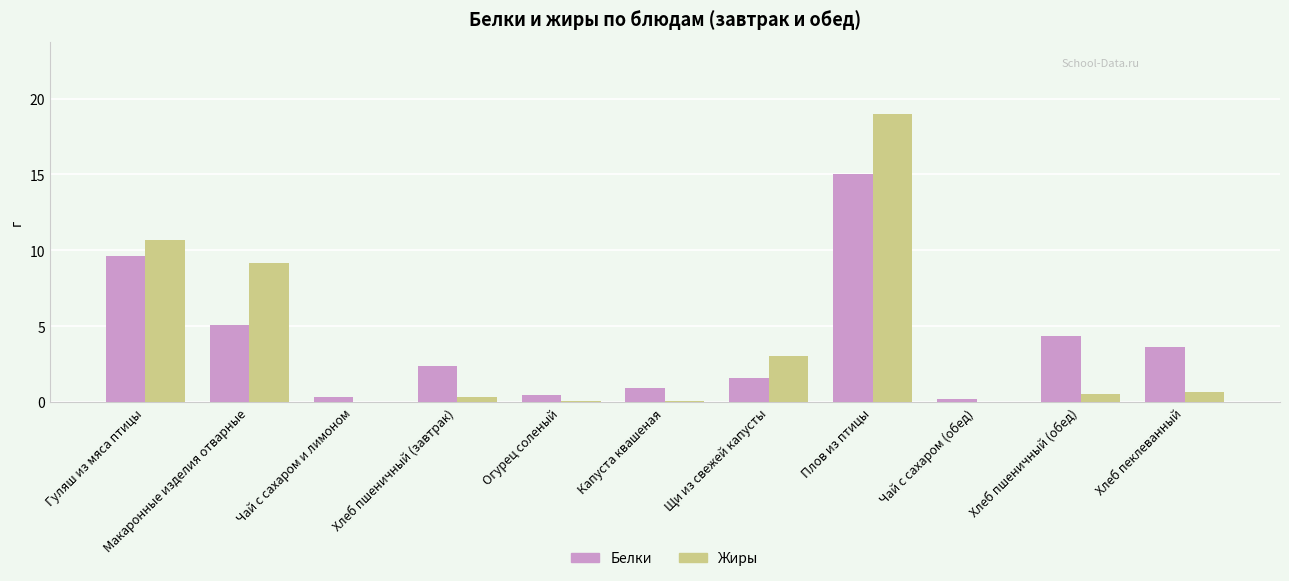

The value of Жиры at Хлеб пшеничный (обед) is 0.6. True or false?

True